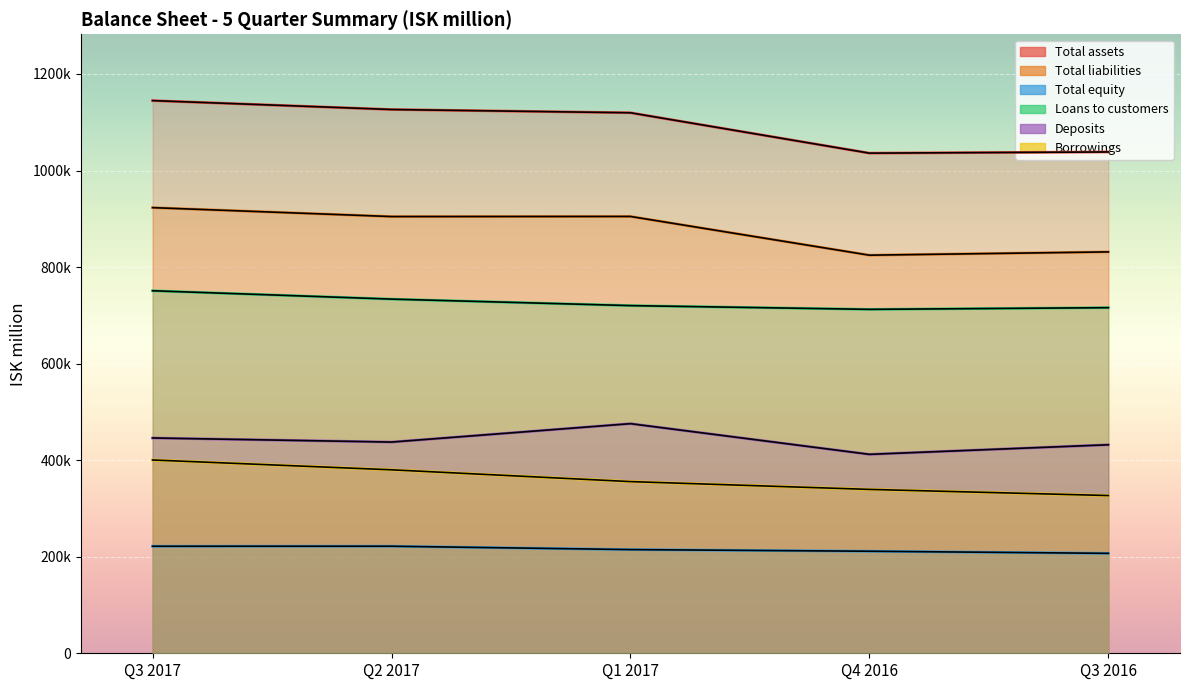

Rank the series by their maximum value, from lowest to highest.

Total equity, Borrowings, Deposits, Loans to customers, Total liabilities, Total assets